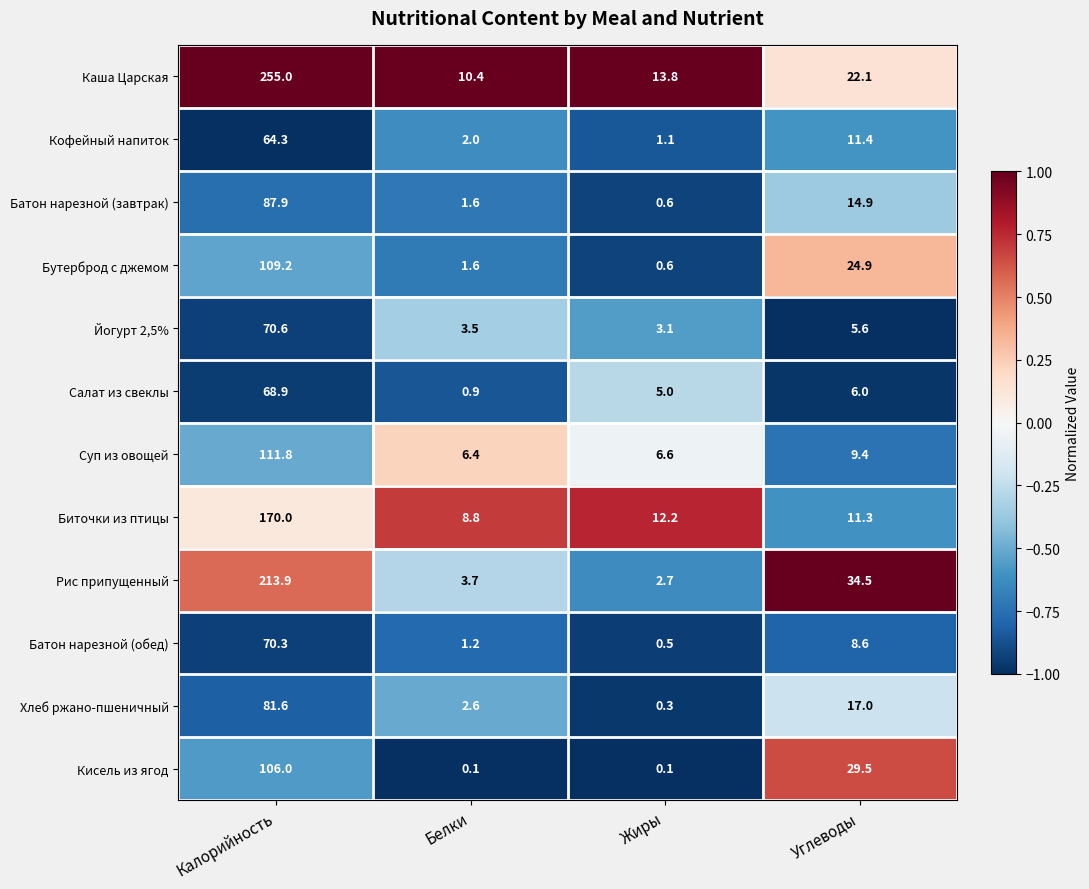

Which series has the largest total across all categories?

Каша Царская